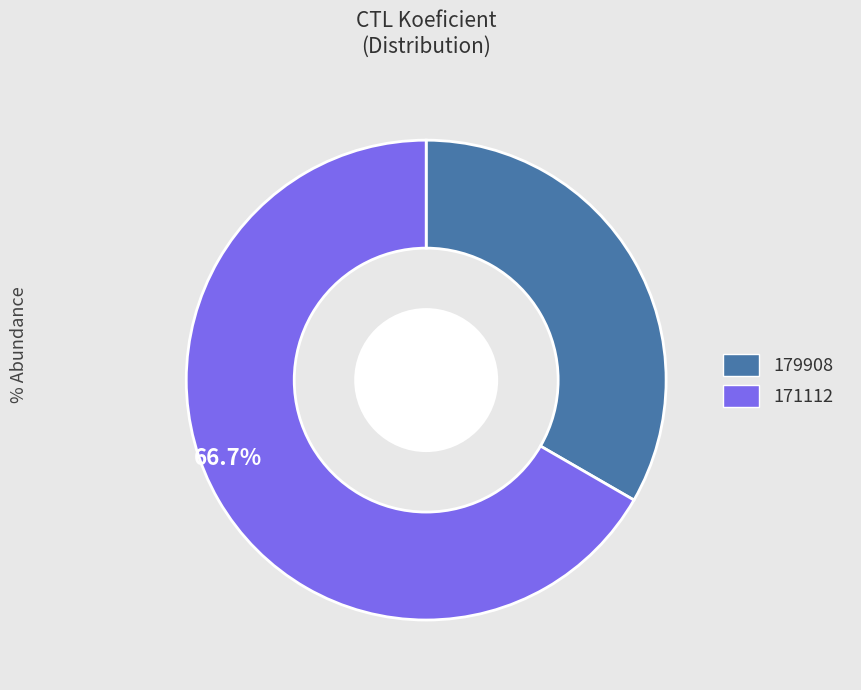

Is it true that 179908 is 43% of the pie?

False